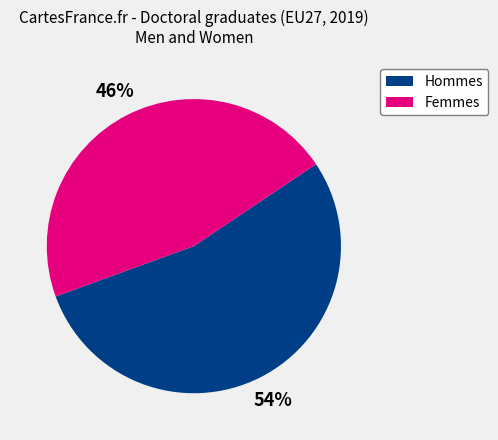

To the nearest percent, what is the average slice percentage?

50%